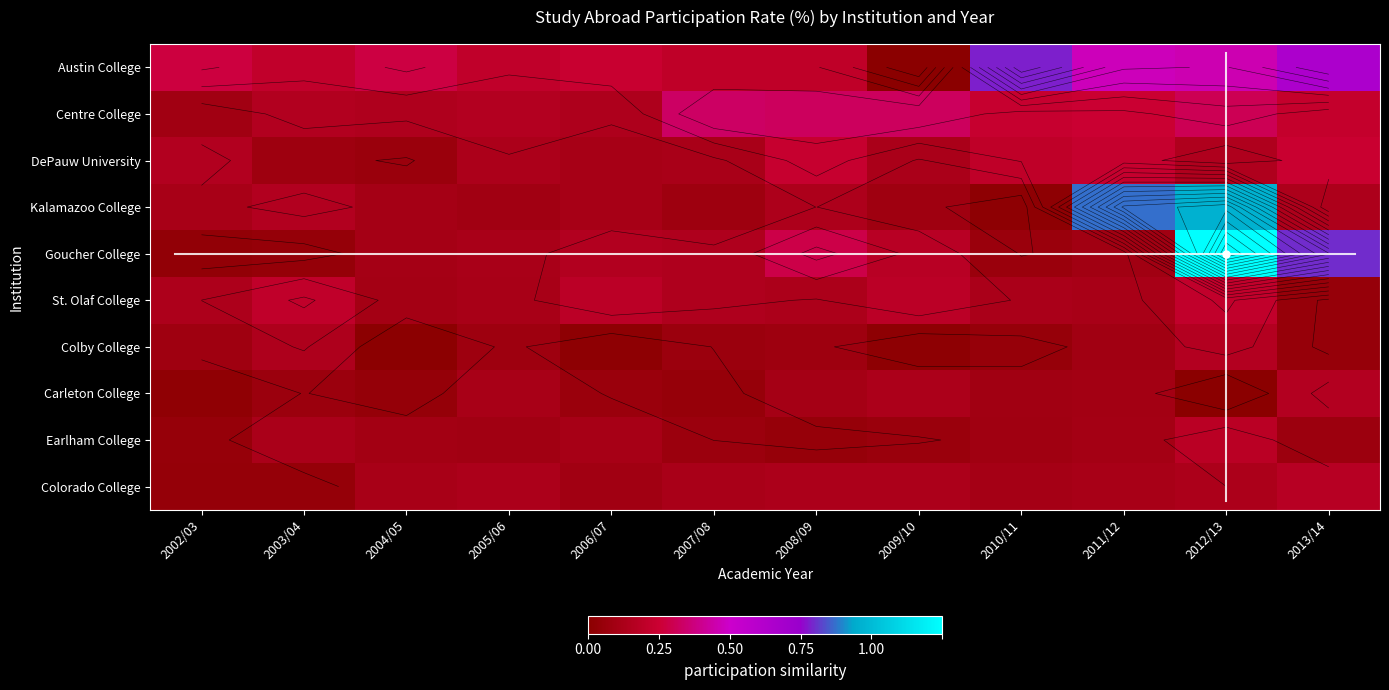

Is it true that St. Olaf College equals 0.0 at 2013/14?

True